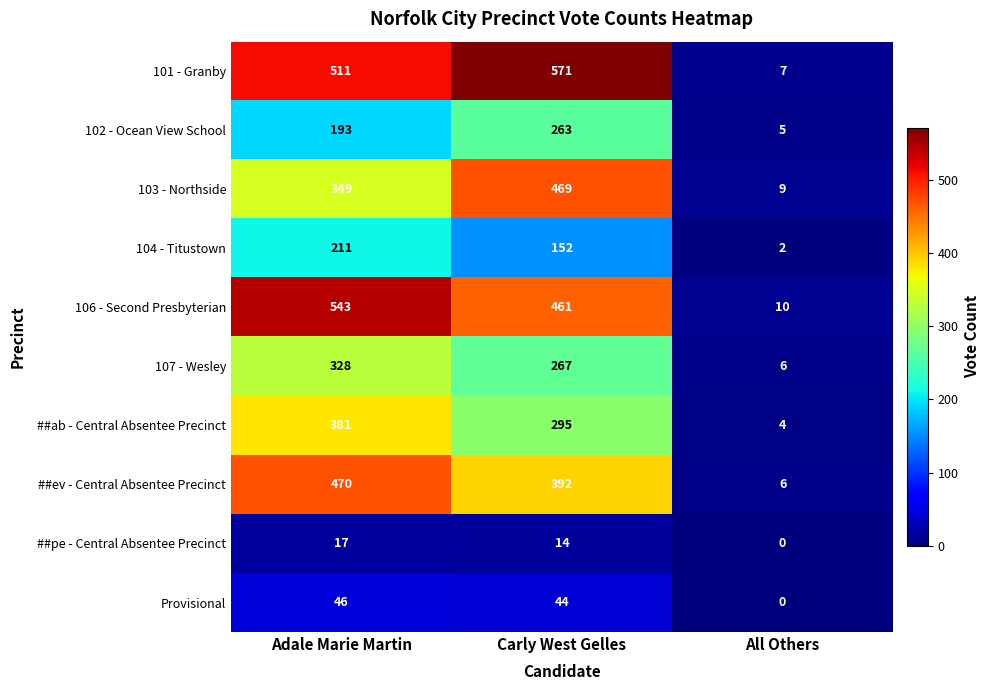

Which series has the largest range (max minus min)?

101 - Granby